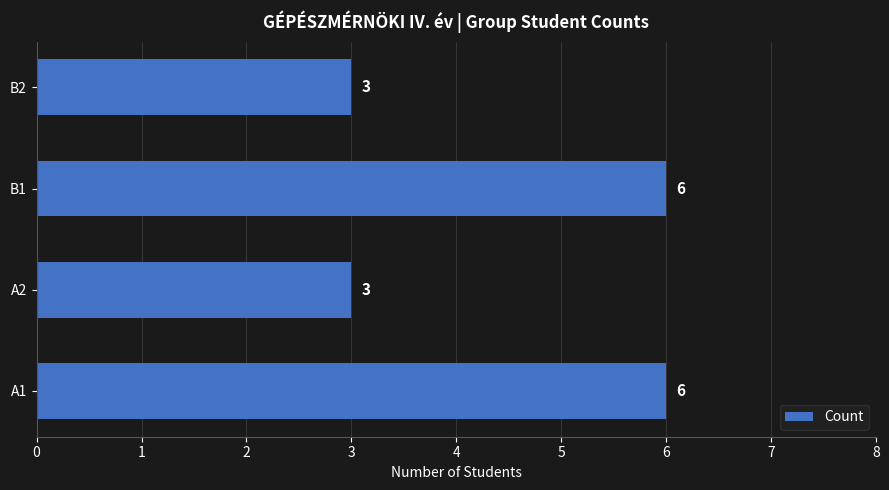

What is the difference between the second highest and second lowest values?

3